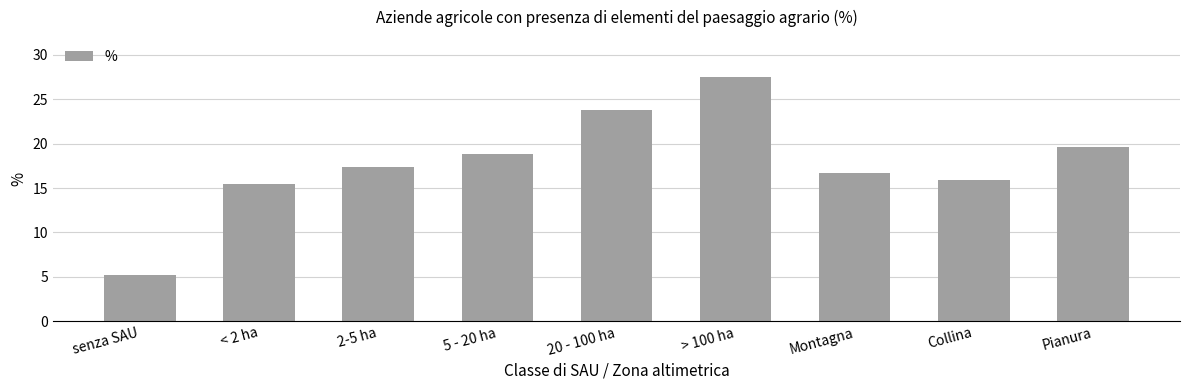

Are the bars horizontal?

No